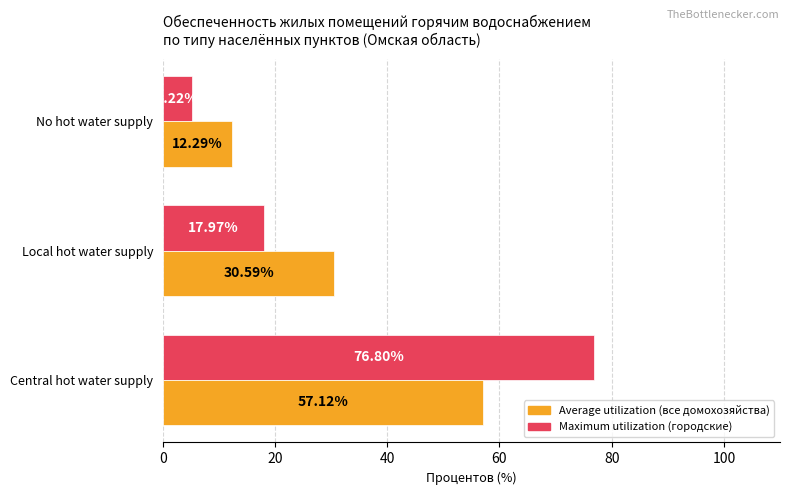

What are all the series names shown in the legend?

Average utilization (все домохозяйства), Maximum utilization (городские)